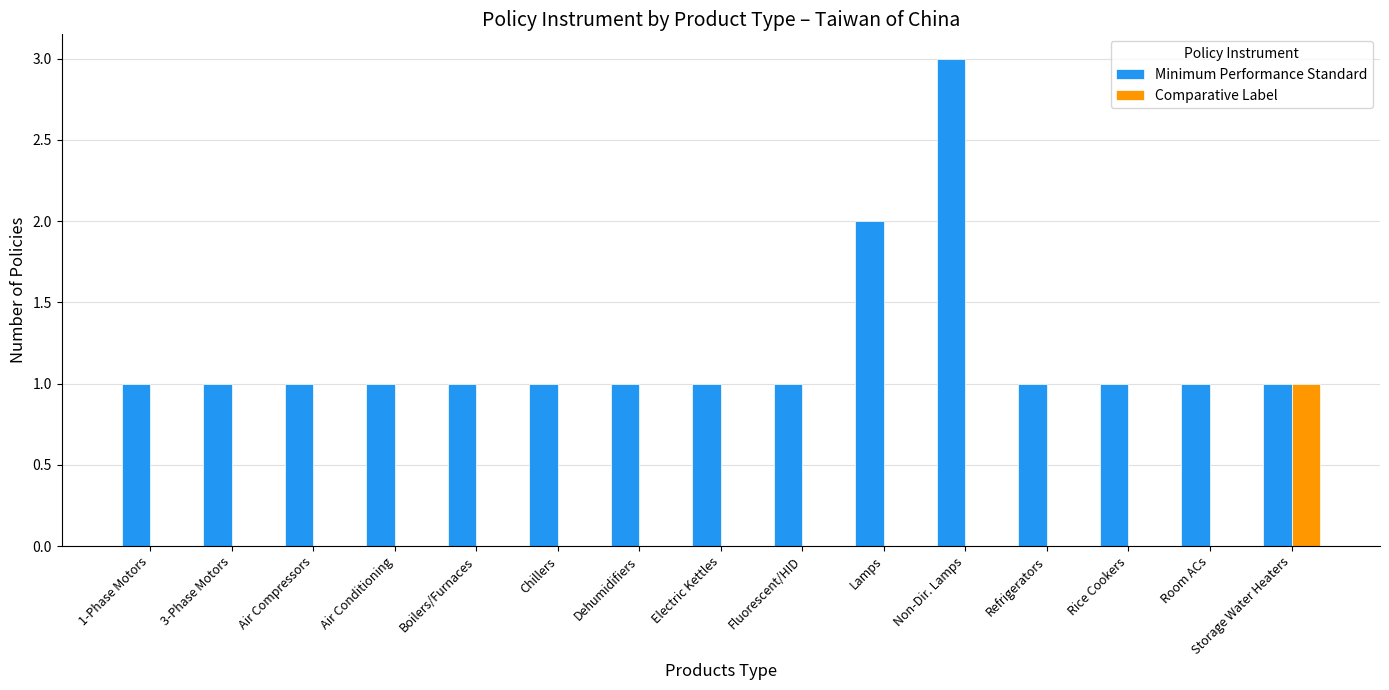

How many groups of bars are there?

15